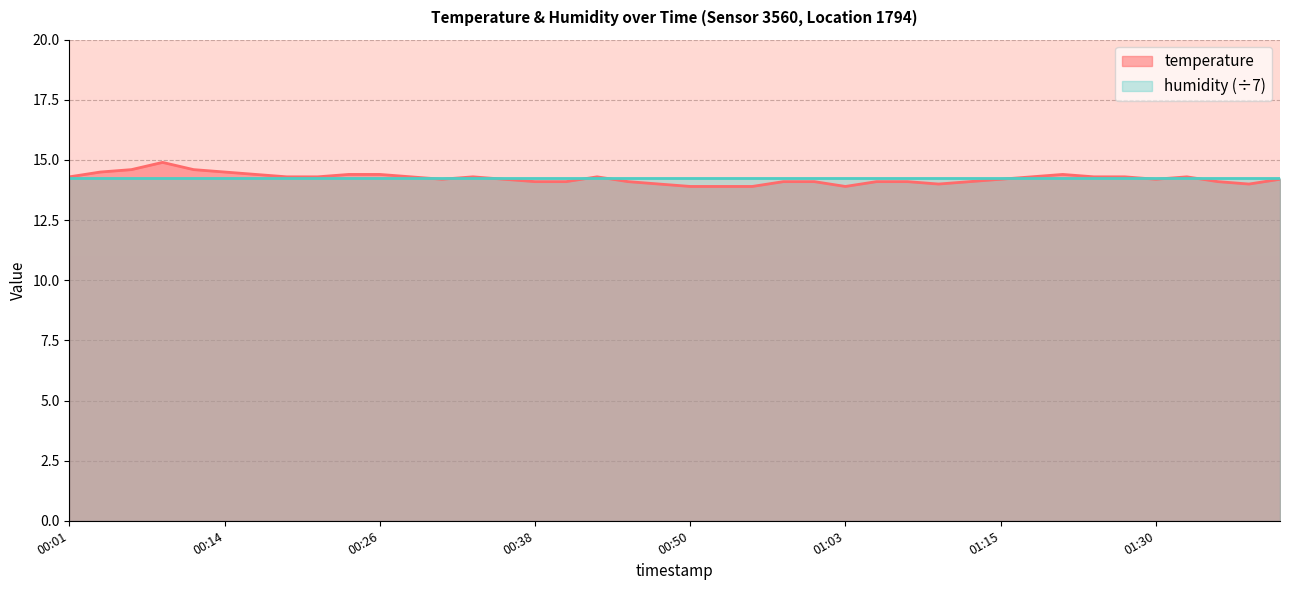

What is the difference between the maximum and minimum values?

1.0